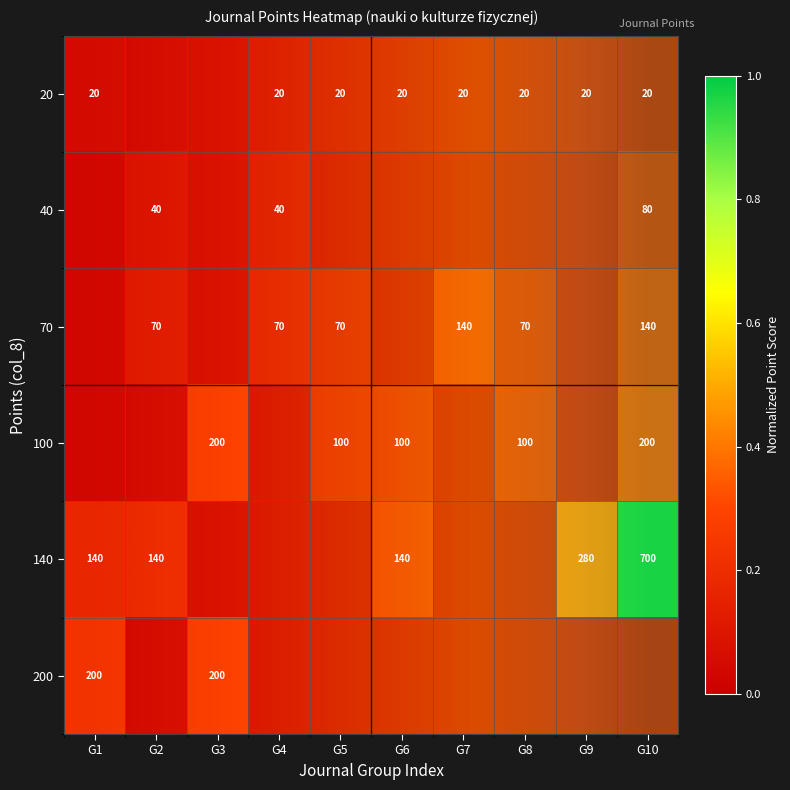

Is it true that 40 equals 0.1 at G3?

False